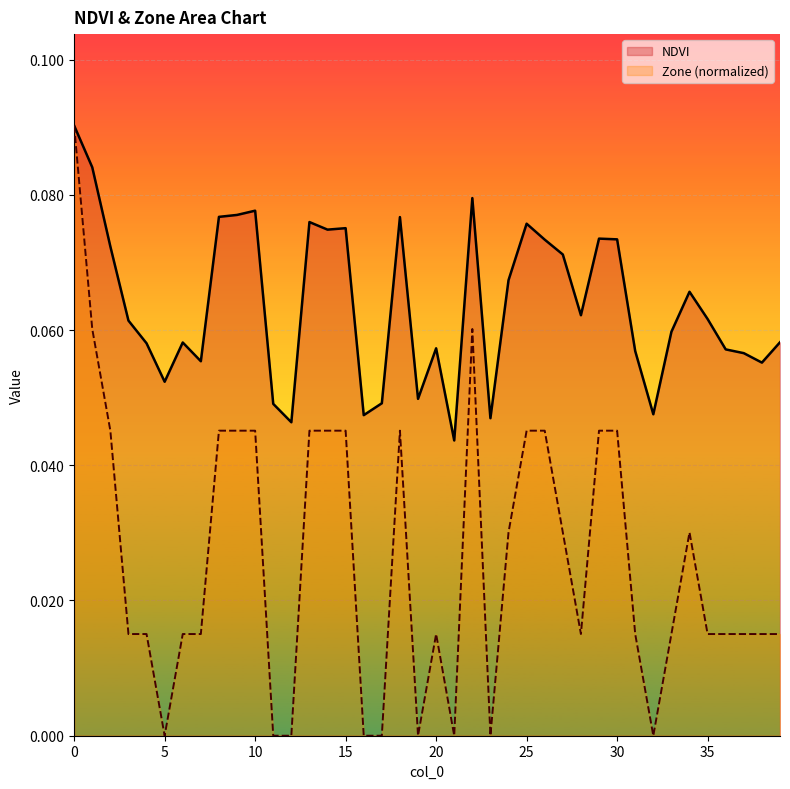

What is the sum of the Zone values at 18 and 0?

0.1